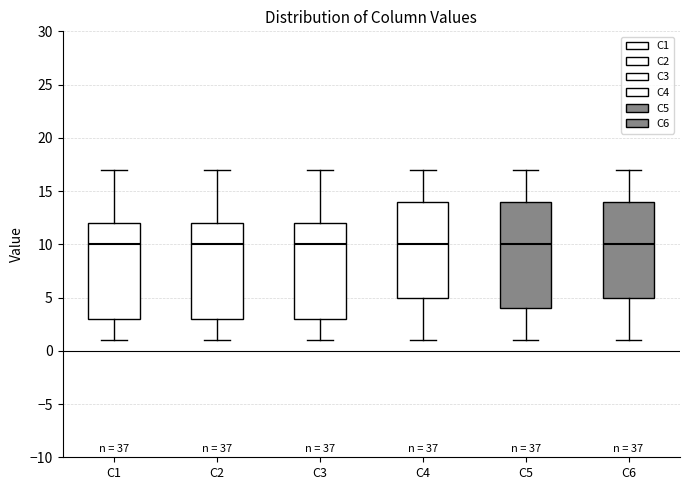

Where is the lower edge of the box for C4 on the y-axis? The values are not printed on the chart, so give them approximately, as read against the axis.

5